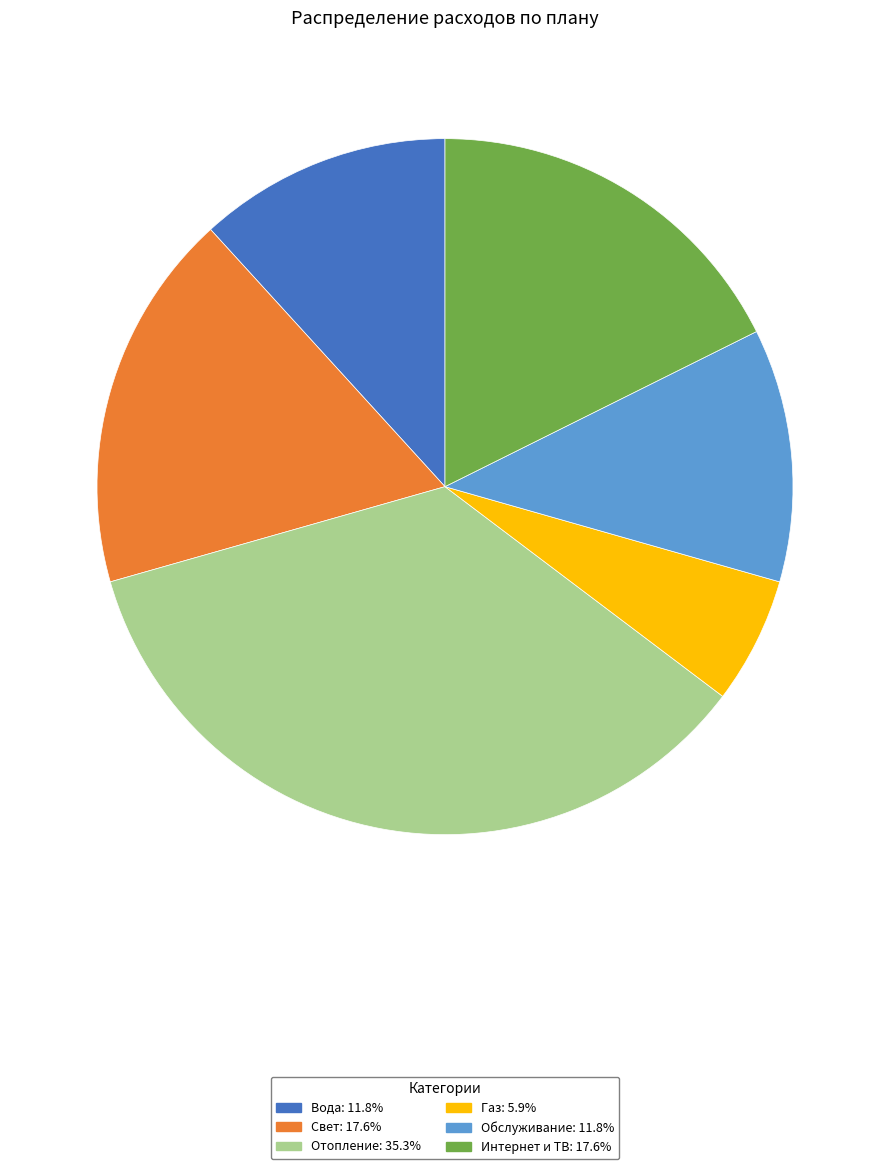

Do Отопление and Интернет и ТВ together represent more than half of the pie?

Yes